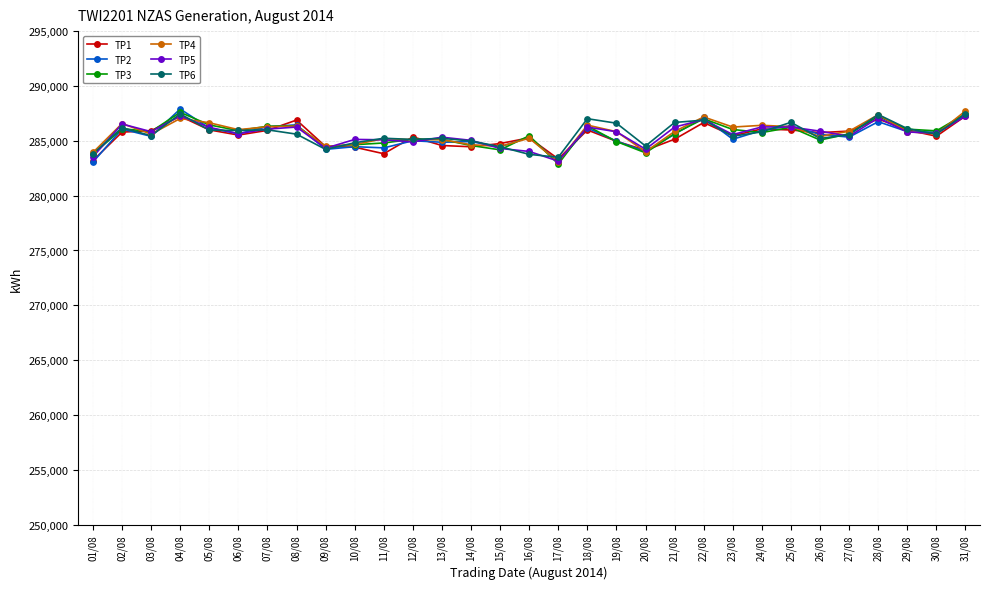

Which series changed the most between 05/08 and 09/08?

TP4